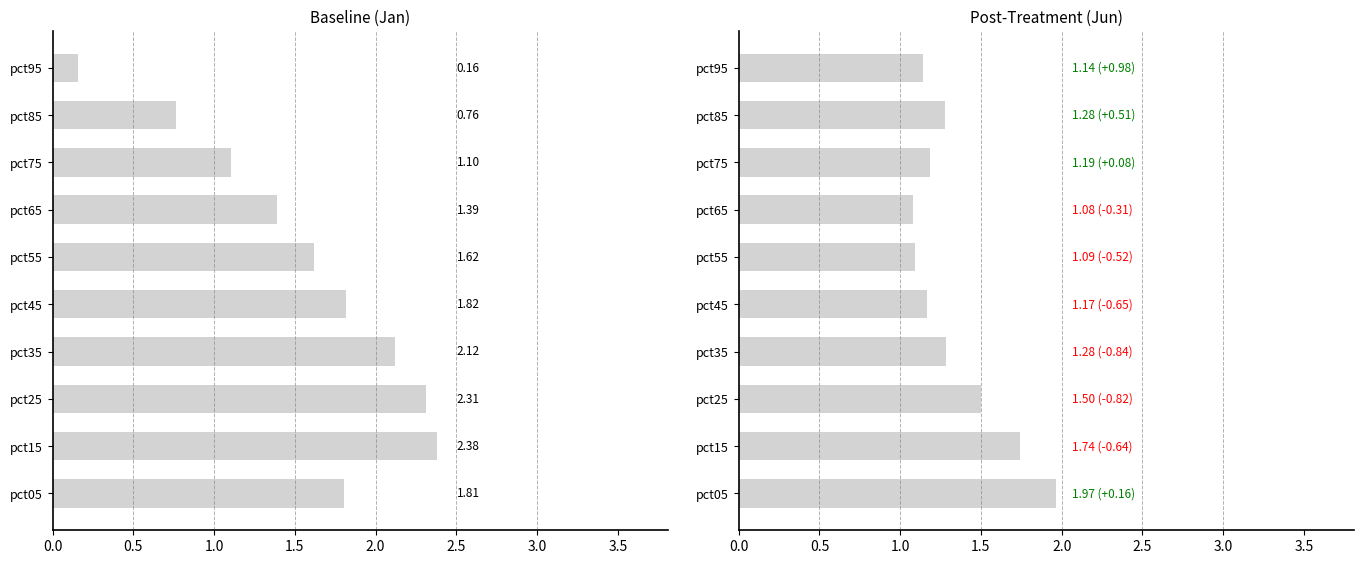

What position from the right is 0.5?

9